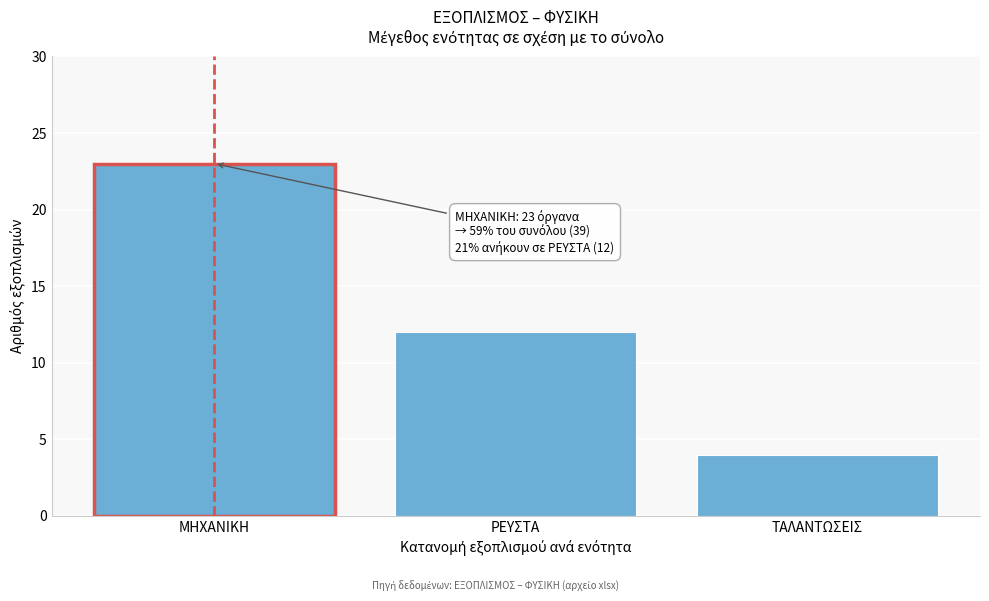

Reading left to right, what are all the values shown in this chart?

23	12	4